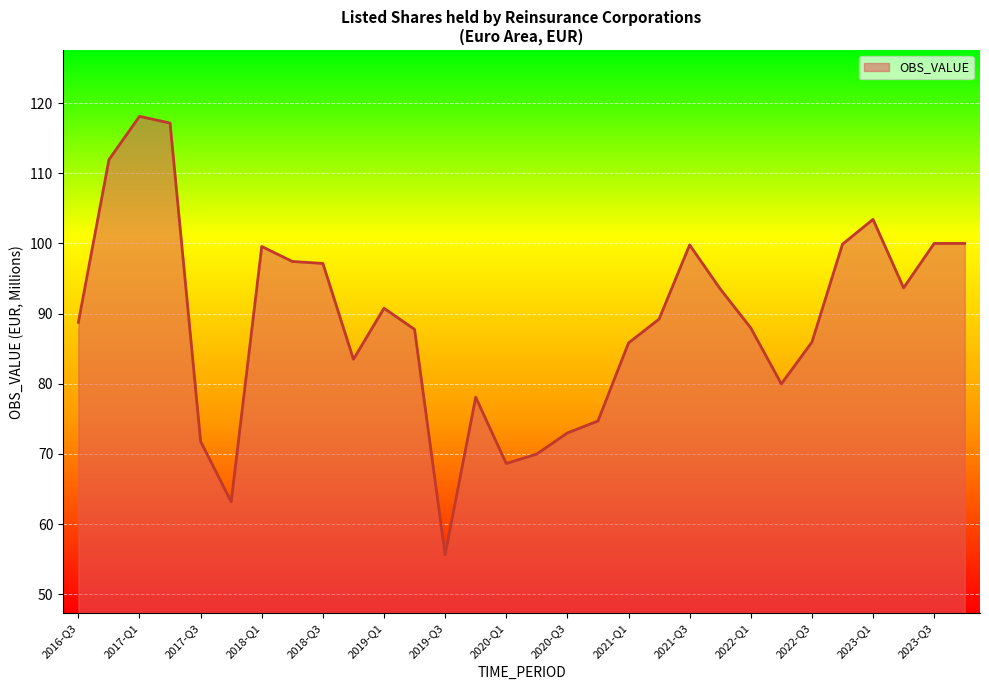

What is the smallest value displayed?

55.7